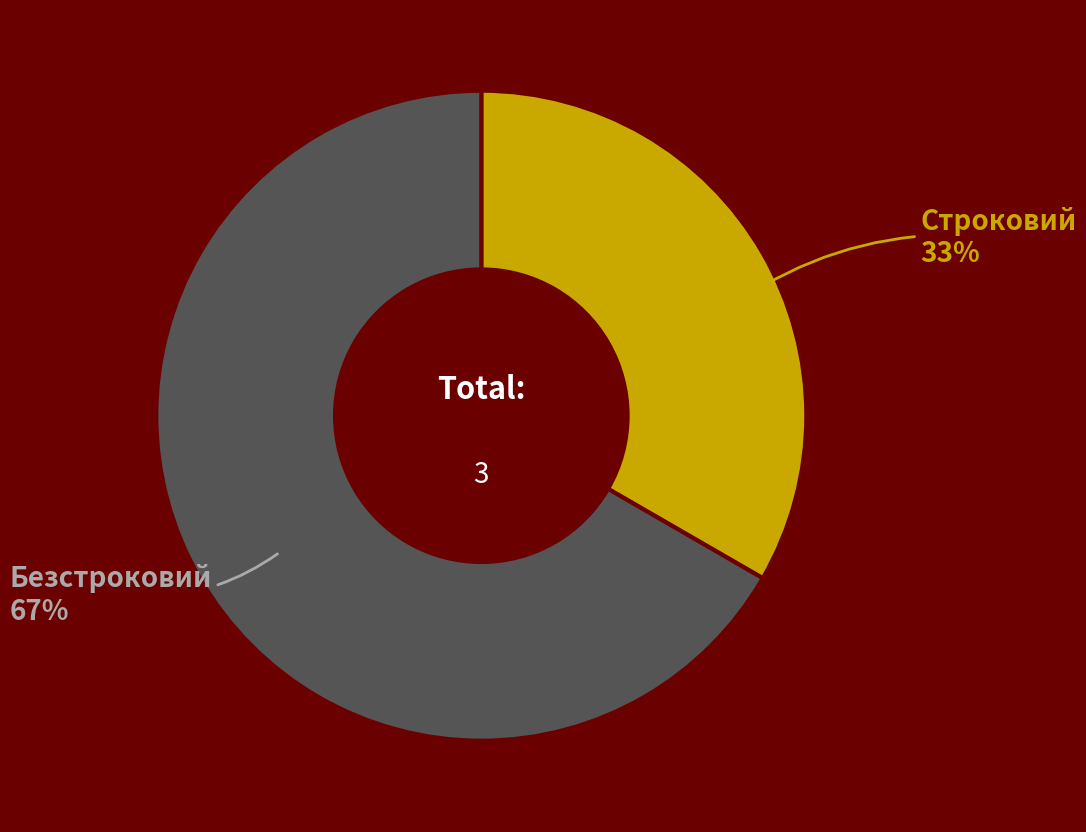

How many slices are in this pie chart?

2